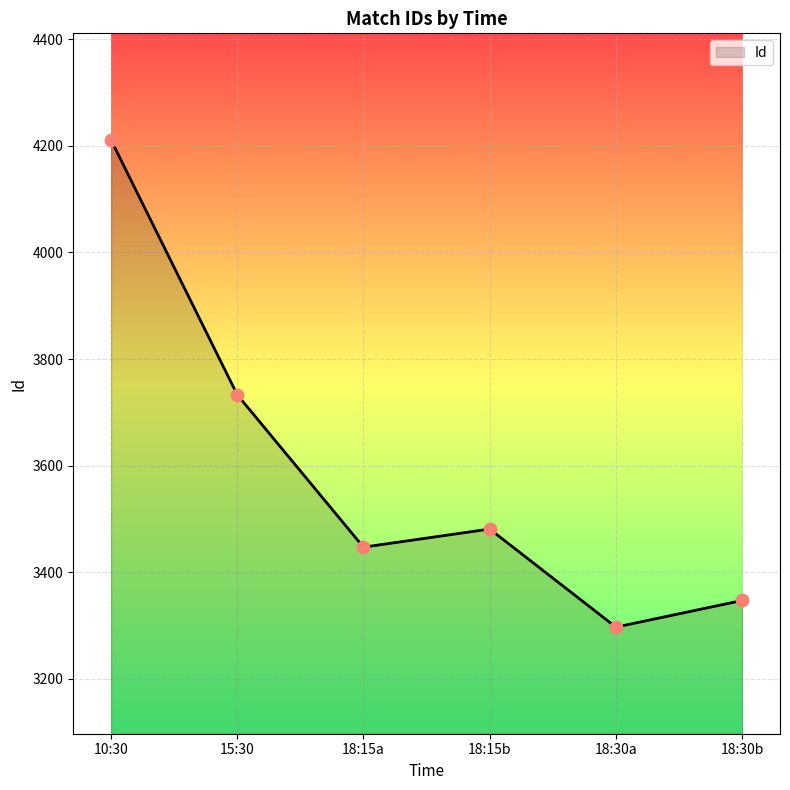

What is the change in value from 18:15a to 18:15b?

+34